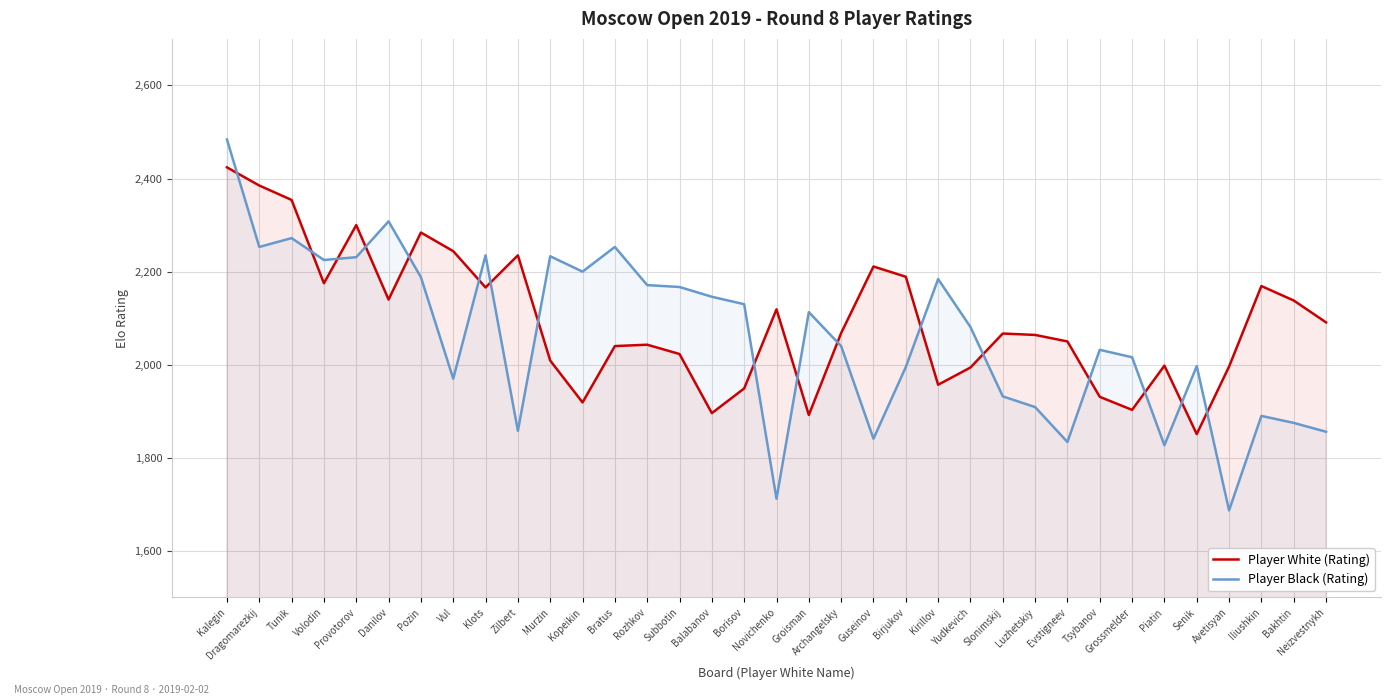

At which category does the chart reach its peak across all series?

Kalegin